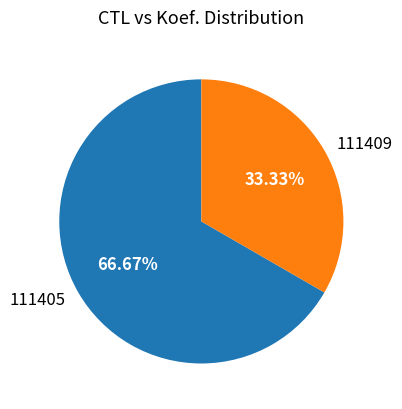

What is the majority slice?

111405